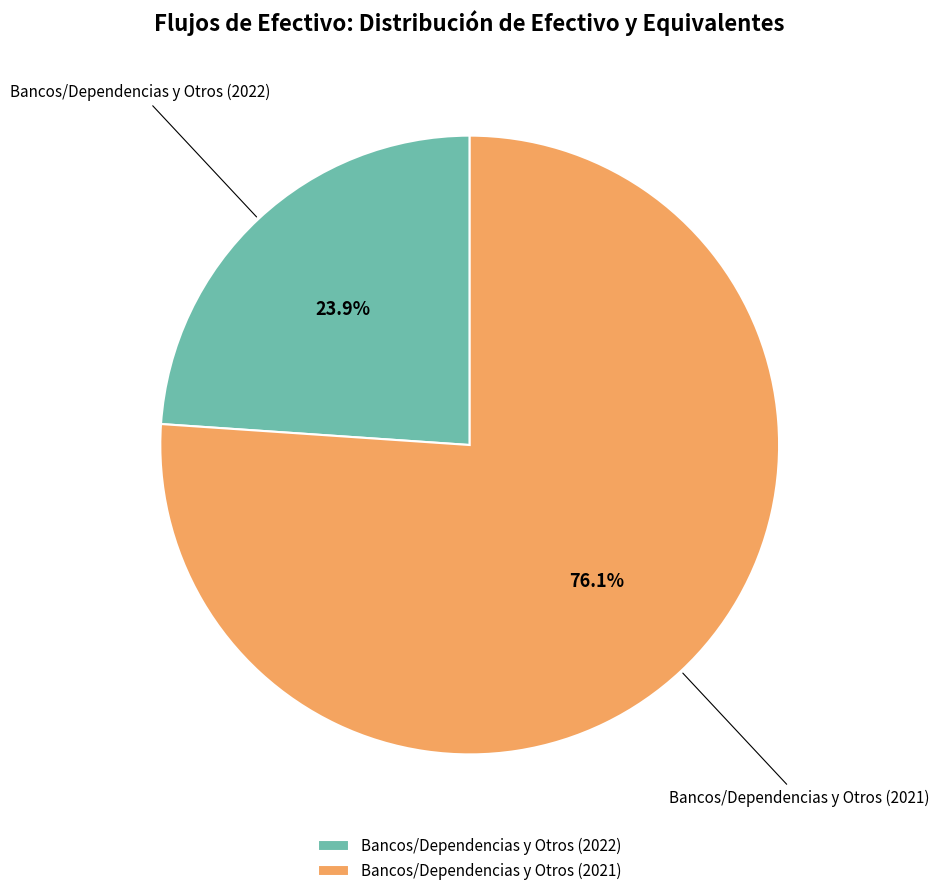

Count the number of slices in the pie.

2